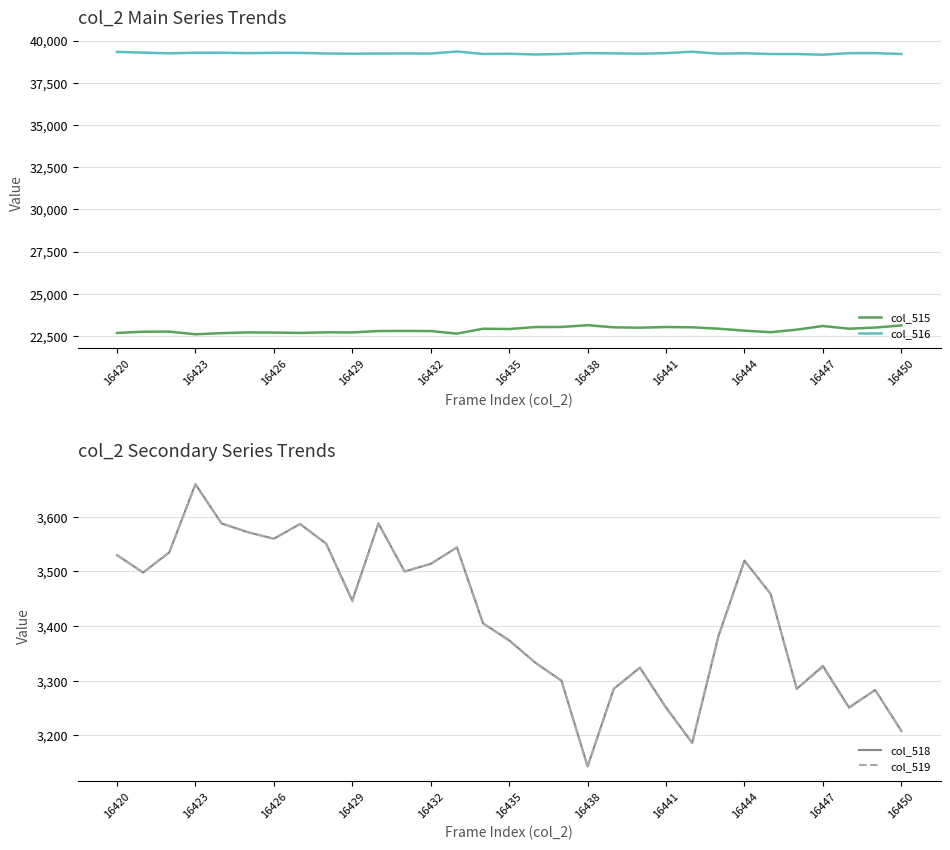

In col_519, how many points are higher than both neighbors (excluding endpoints)?

8